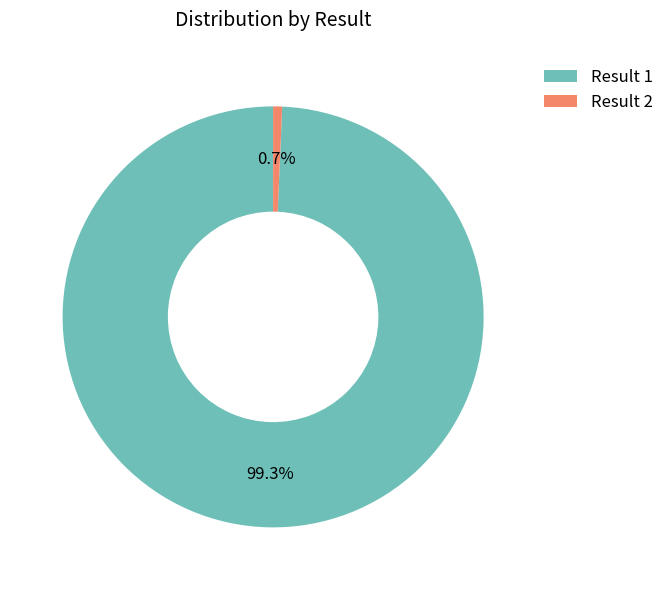

Does Result 2 represent more than half of the total?

No